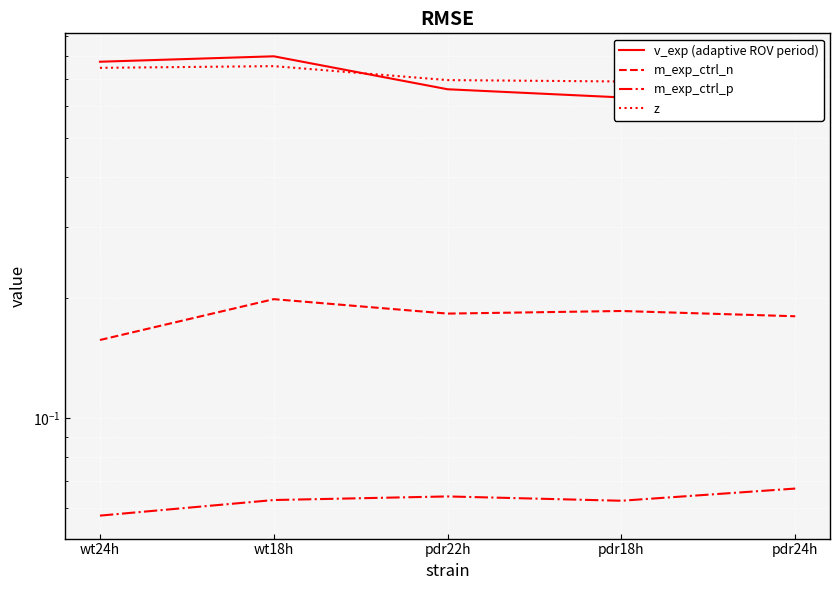

How many interior local valleys does the v_exp (adaptive ROV period) series have?

1